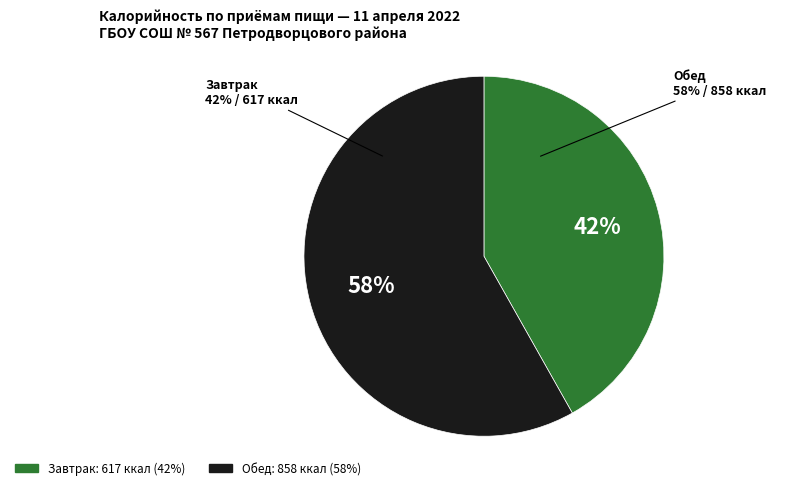

What portion of the pie excludes Завтрак?

58.2%